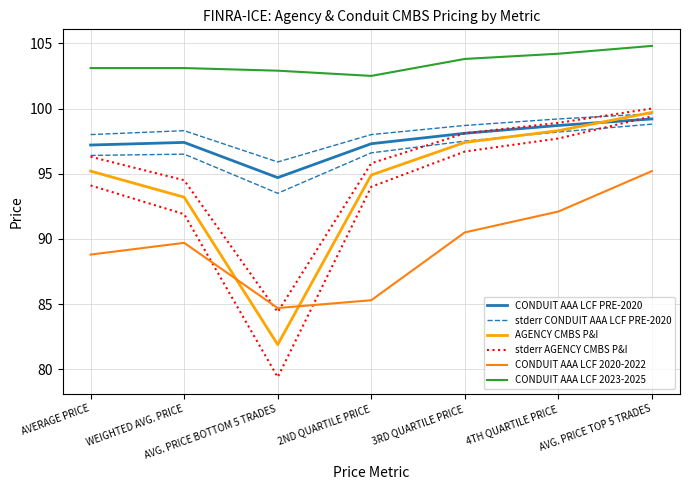

Is this an area chart (filled region under the line)?

No